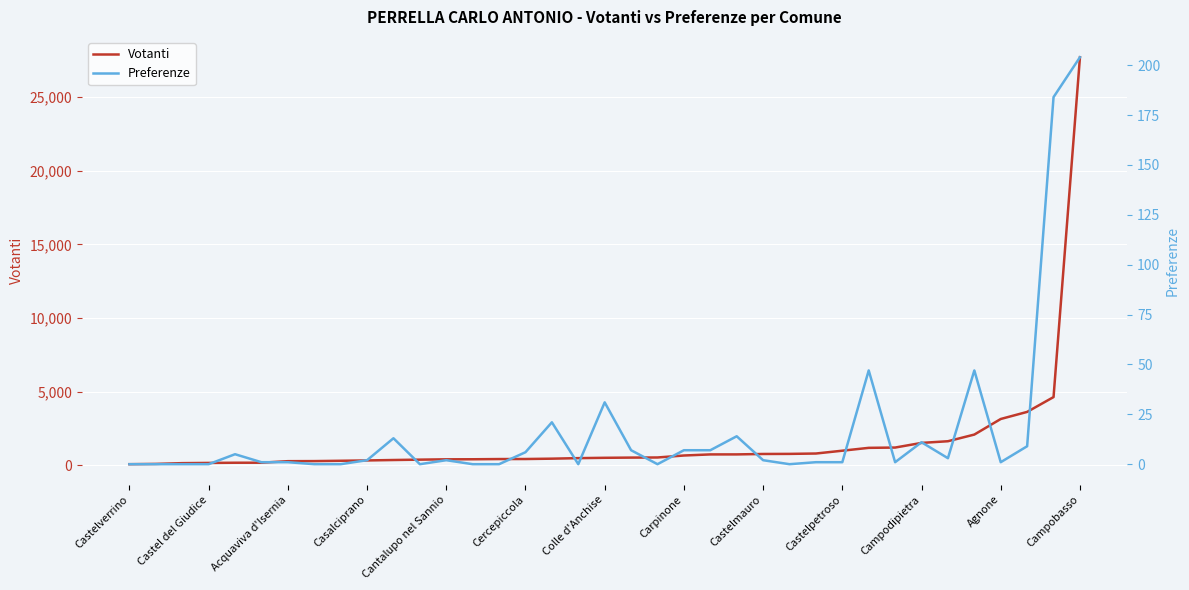

The Votanti series shows 1515 at Campodipietra. True or false?

True